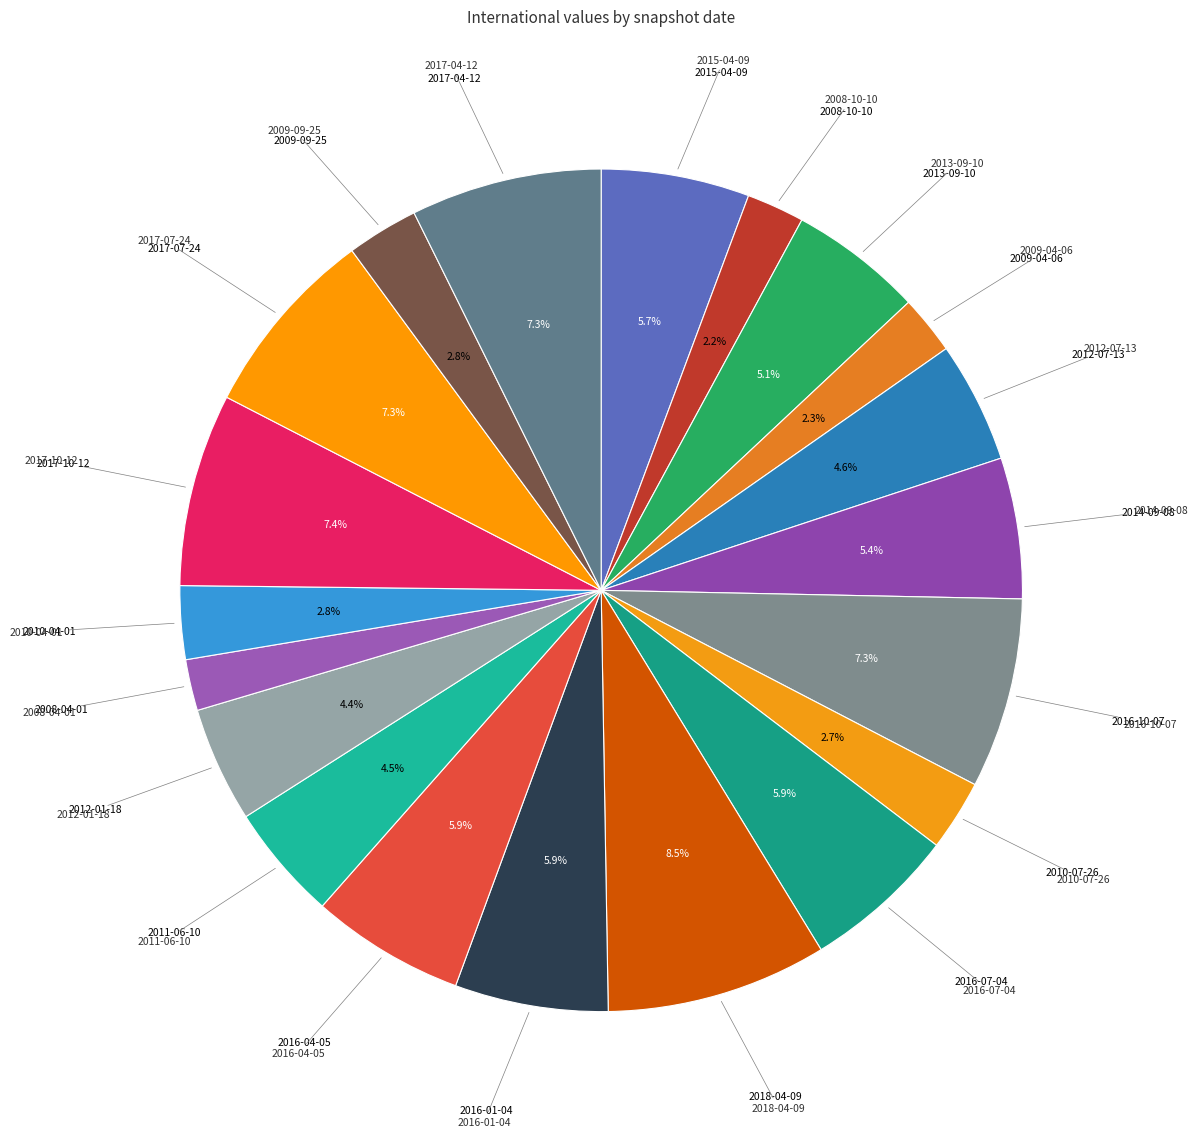

How many slices are in this pie chart?

20